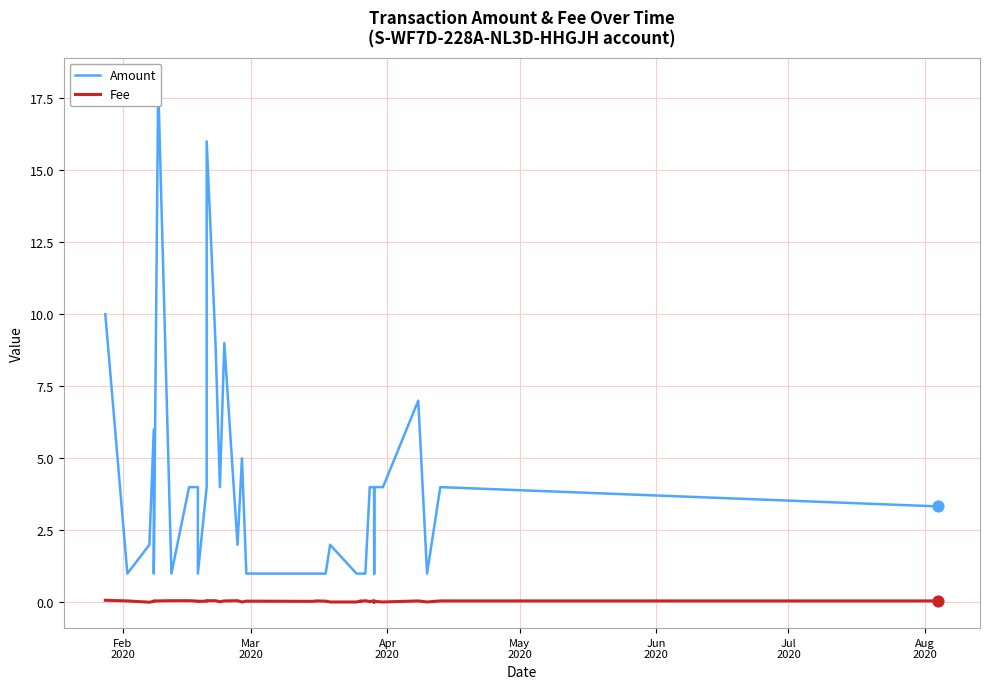

Which series has the widest spread of Y values?

Amount